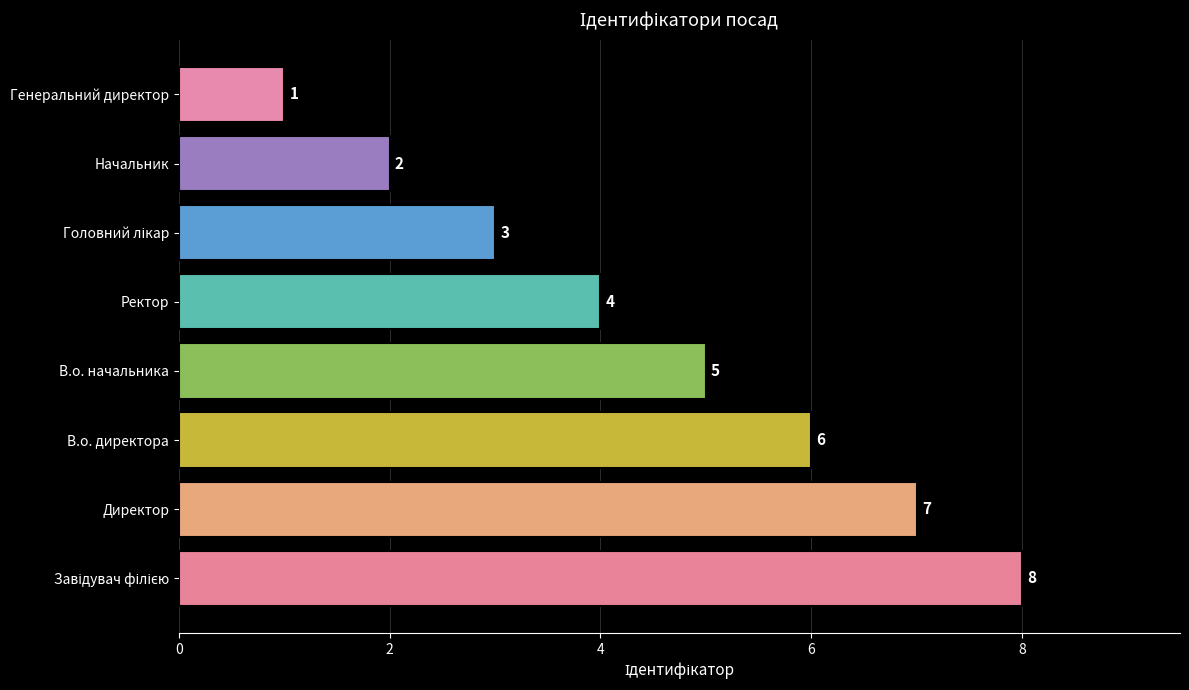

What is the difference between the maximum and minimum values?

7